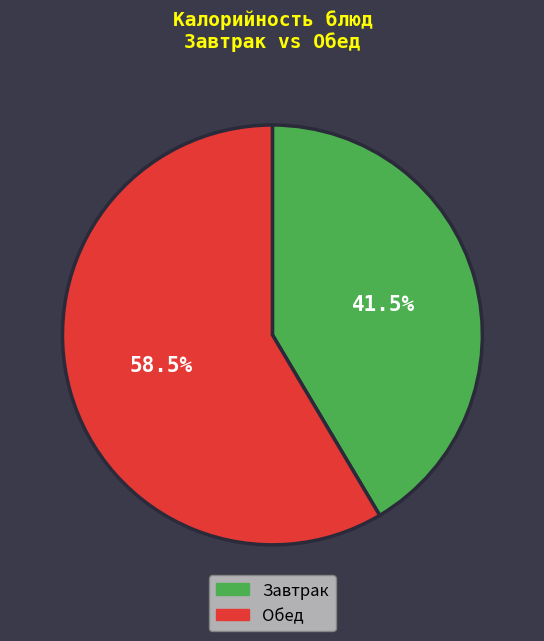

Is the sum of Обед and Завтрак greater than half?

Yes